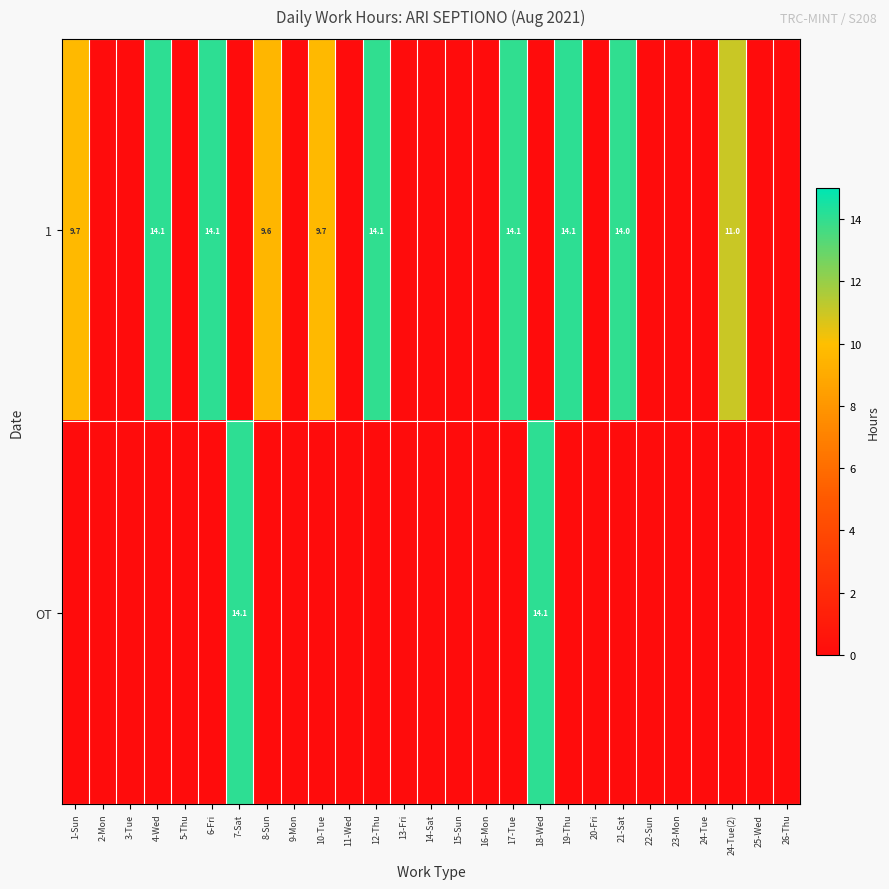

True or false: 1 has a value of 14.0 at 21-Sat.

True